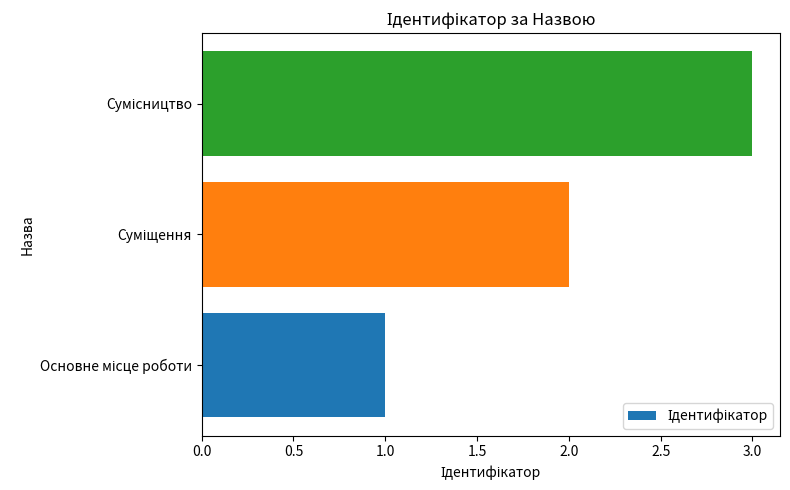

What is the sum of all values?

6